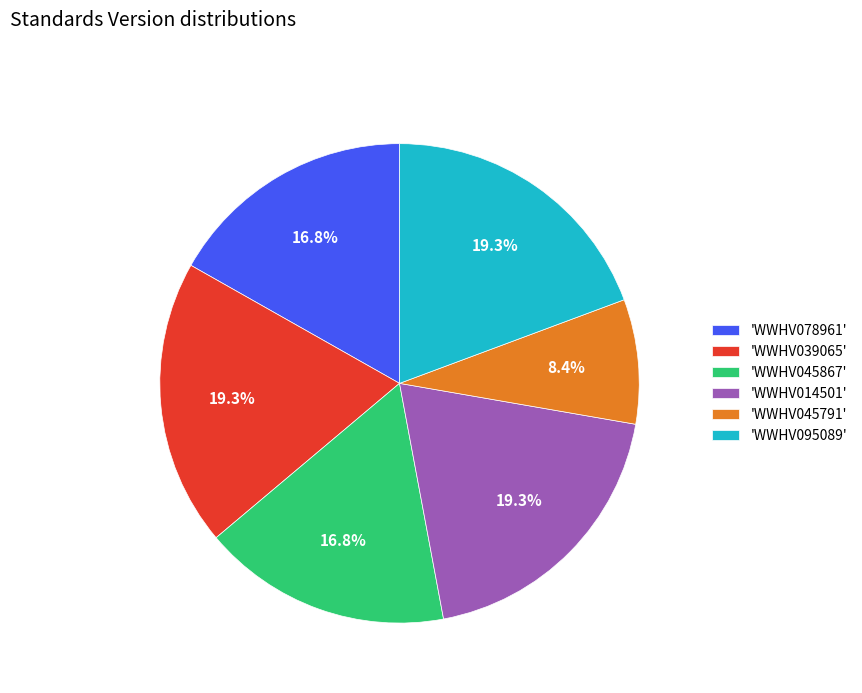

Does any single category account for the majority?

No